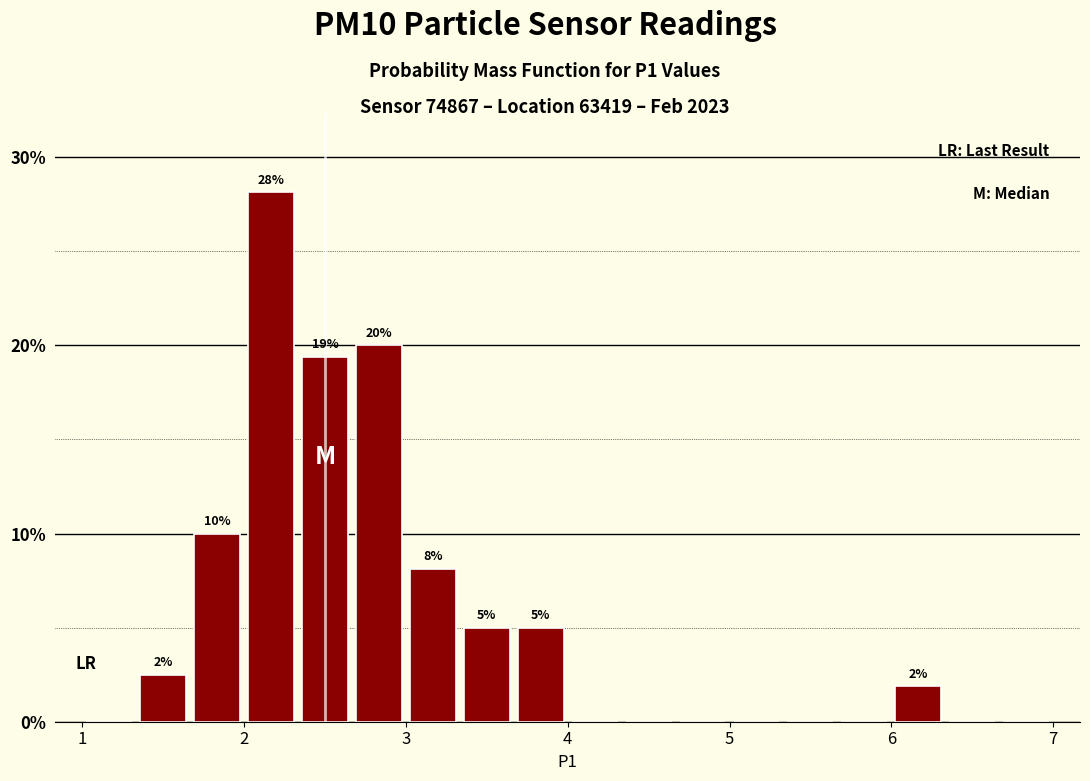

Around what value on the x-axis is the tallest bar? Give the approximate position of its centre, as read against the axis.

2.2